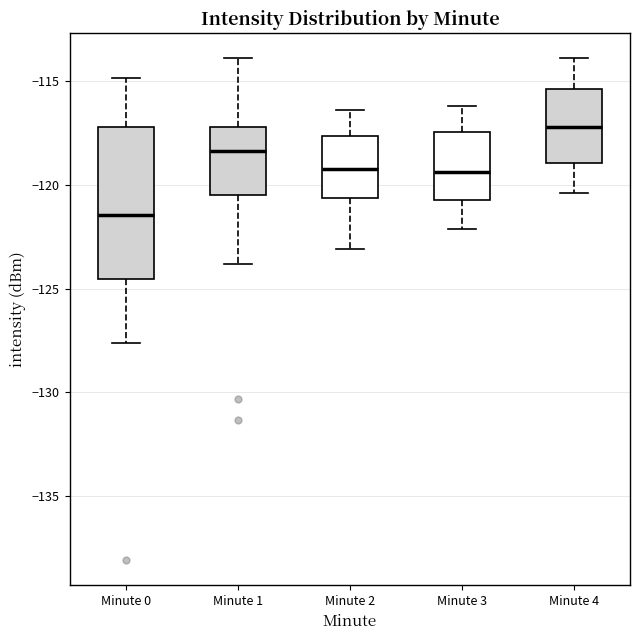

Reading left to right, read every box against the y-axis: the position of its median line, the range the box covers, and the ends of its whiskers. The values are not printed on the chart, so give them approximately, as read against the axis.

Minute 0: median -121.5, box -124.5 to -117.0, whiskers -127.5 to -115.0
Minute 1: median -118.5, box -120.5 to -117.0, whiskers -124.0 to -114.0
Minute 2: median -119.0, box -120.5 to -117.5, whiskers -123.0 to -116.5
Minute 3: median -119.5, box -120.5 to -117.5, whiskers -122.0 to -116.0
Minute 4: median -117.0, box -119.0 to -115.5, whiskers -120.5 to -114.0